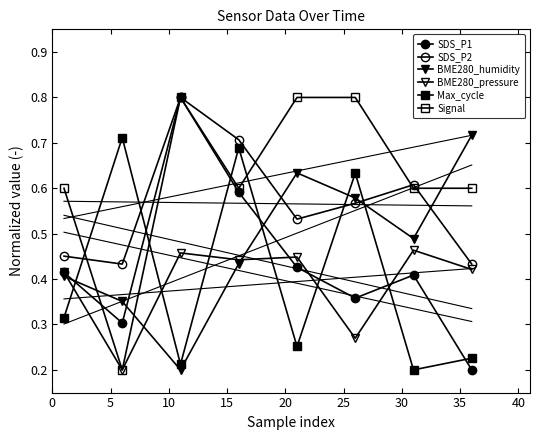

True or false: Signal and SDS_P2 intersect in this chart.

True